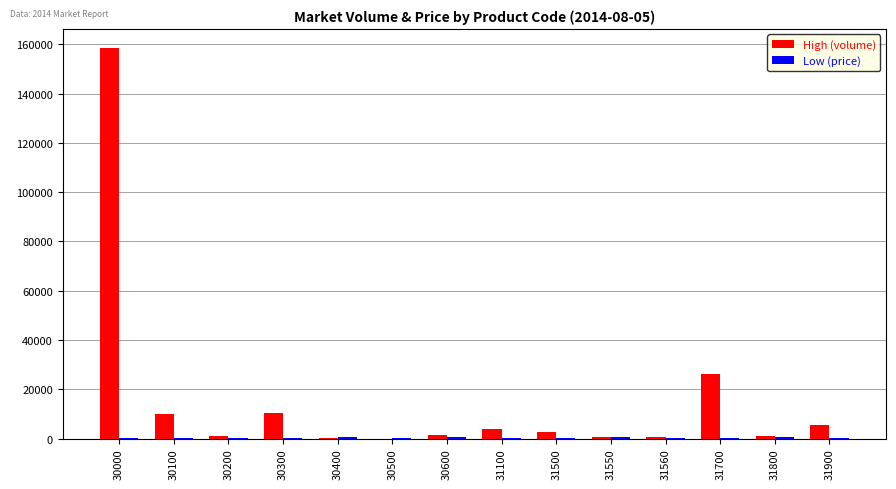

Which category has the highest value across all series?

30000